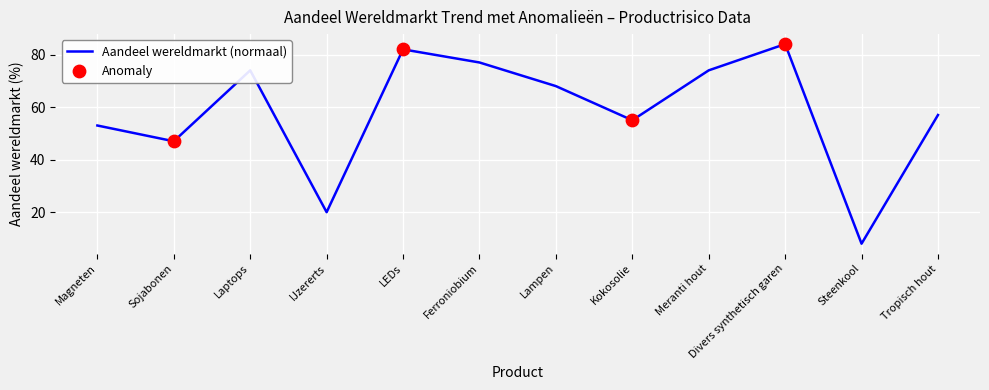

What is the difference between the maximum and minimum values?

76